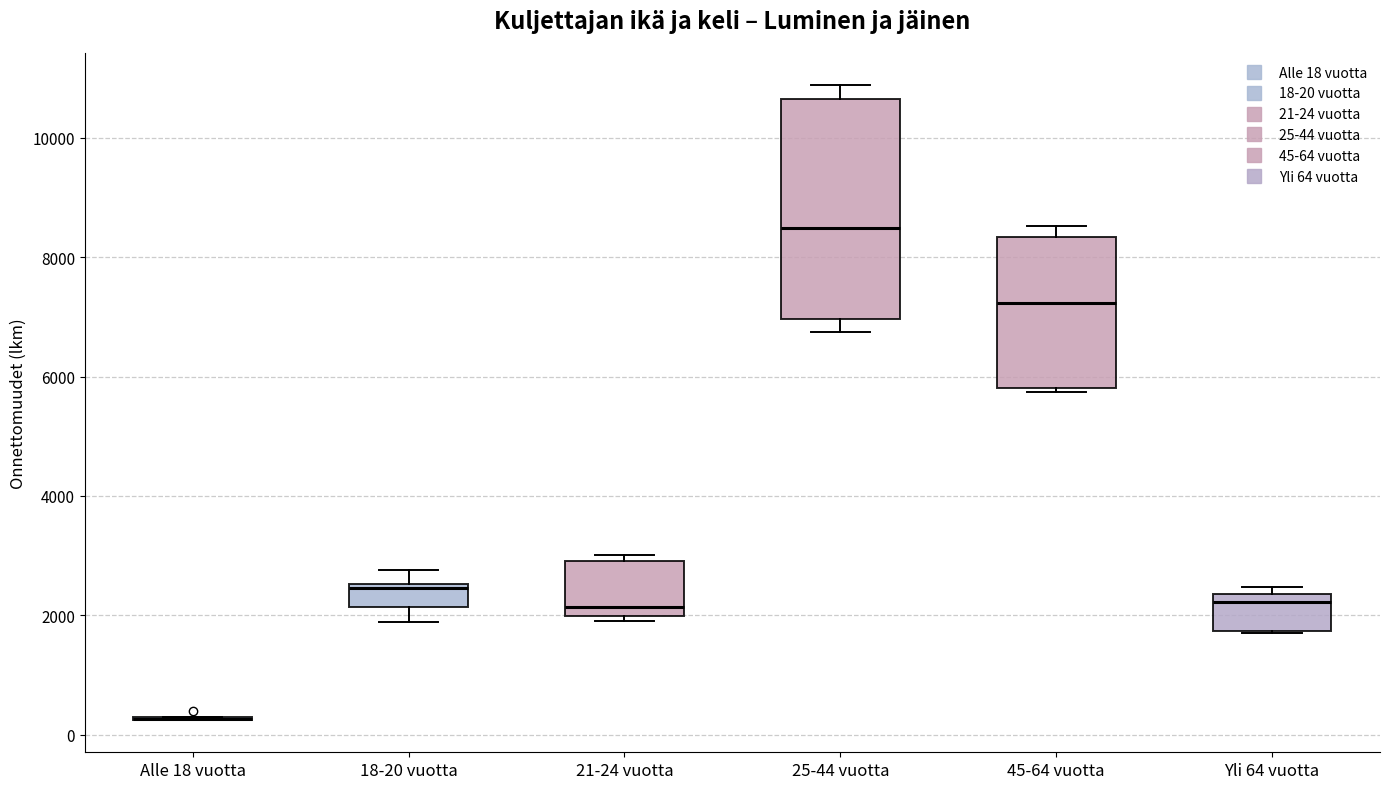

Where is the upper edge of the box for 18-20 vuotta on the y-axis? The values are not printed on the chart, so give them approximately, as read against the axis.

2600